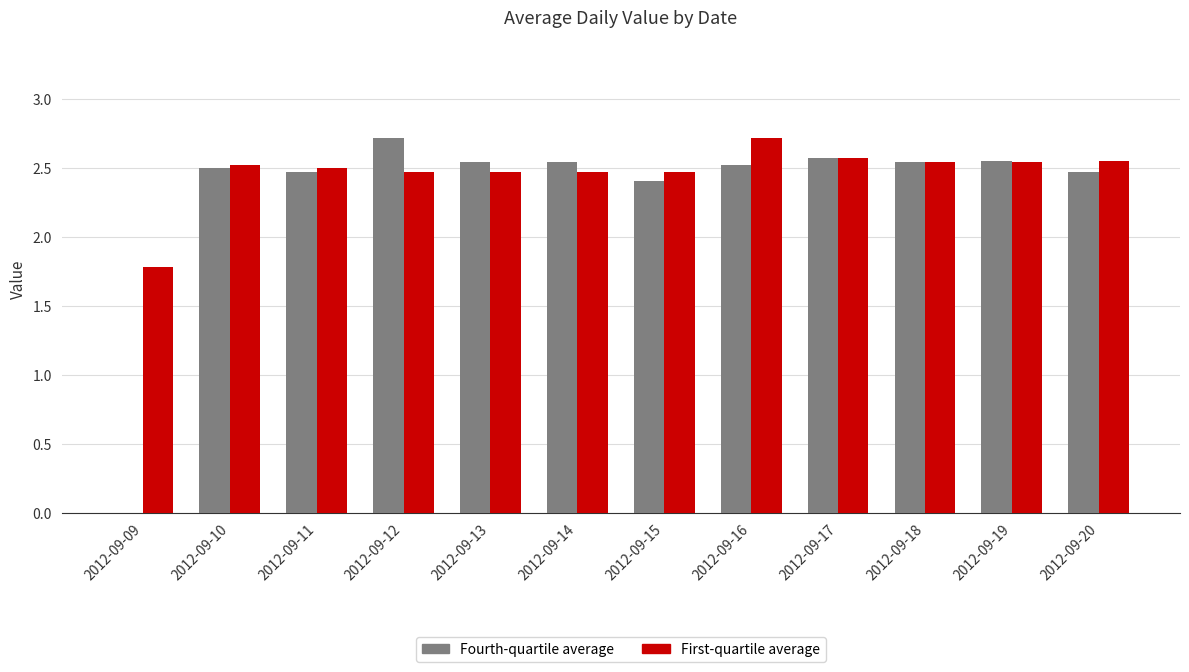

True or false: First-quartile average has a value of 2.5 at 2012-09-15.

True